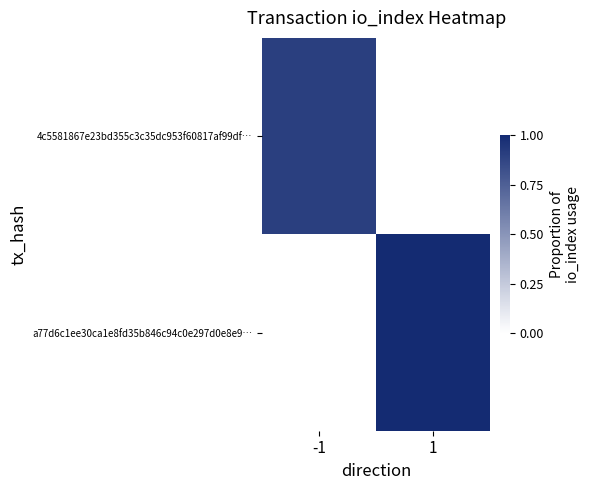

Which category has the highest value across all series?

1